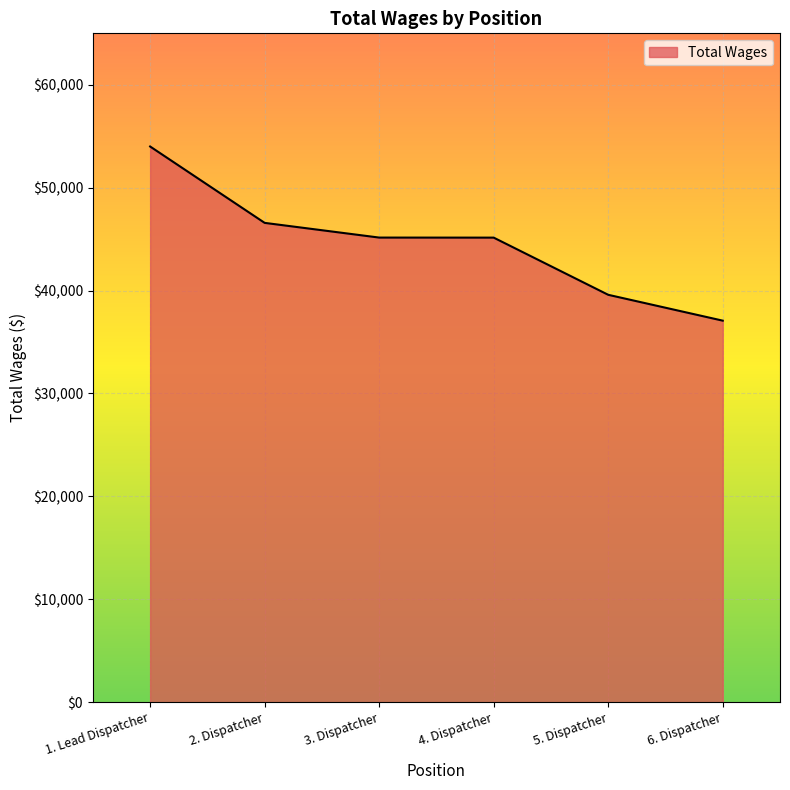

How many lines are shown in the chart?

1